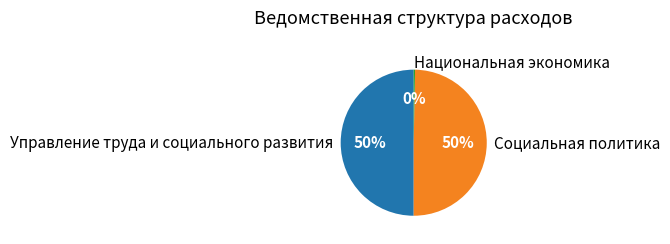

To the nearest percent, what is the difference between the largest and smallest slice percentages?

50%